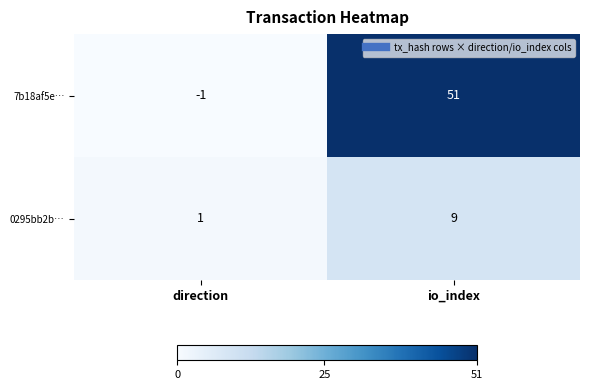

Rank the series by their average value, from highest to lowest.

7b18af5e…, 0295bb2b…